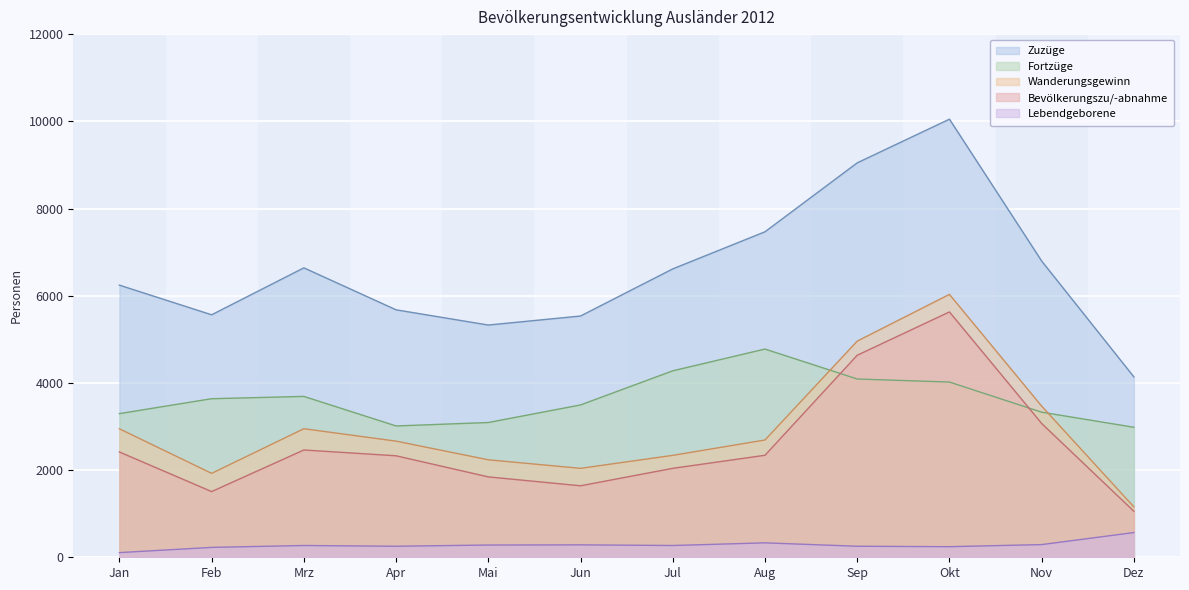

How many data points in Lebendgeborene are above 270?

5